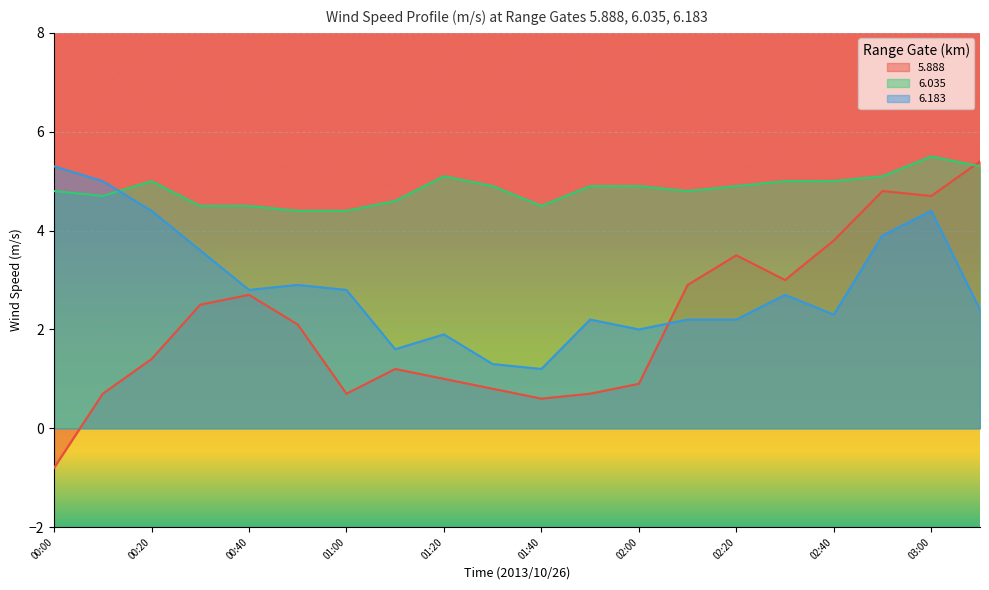

What value does the   6.183 series have at 00:40?

2.8